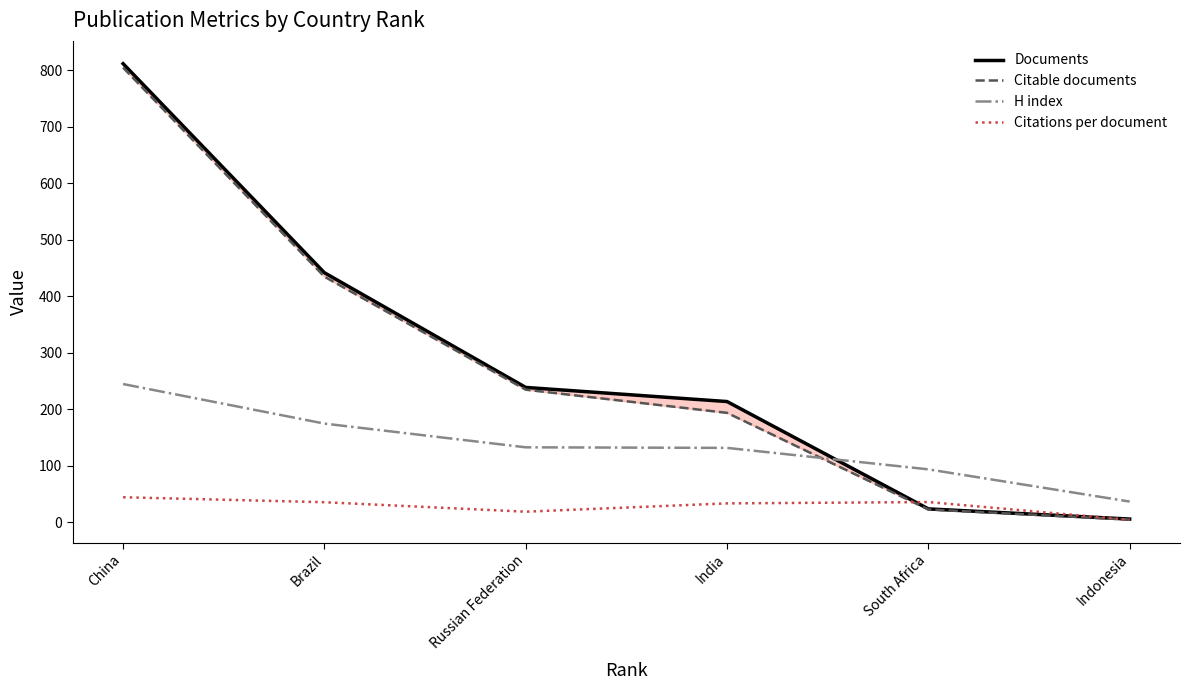

Which series has the widest spread of values?

Documents